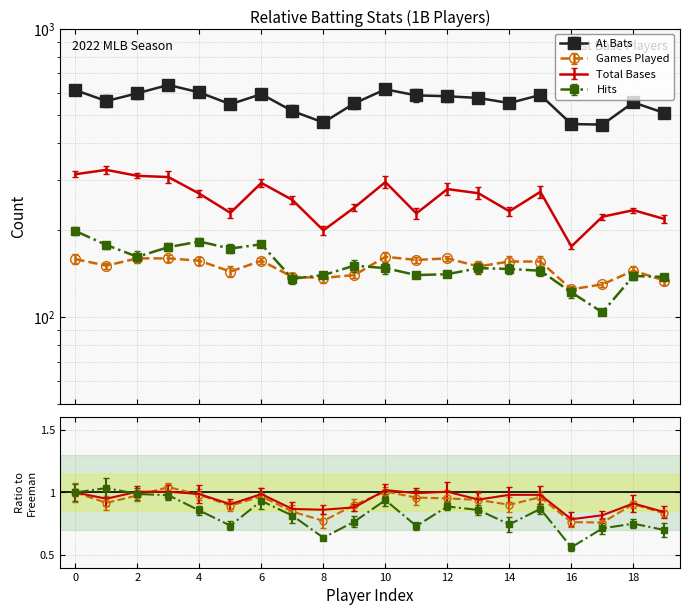

What is the value of the bH point at the 18th from the left?

104